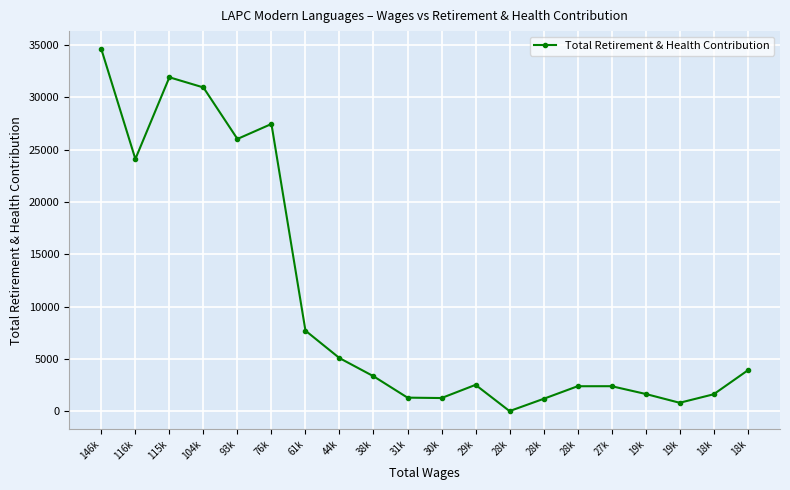

How many points are higher than both their immediate neighbors (excluding endpoints)?

4